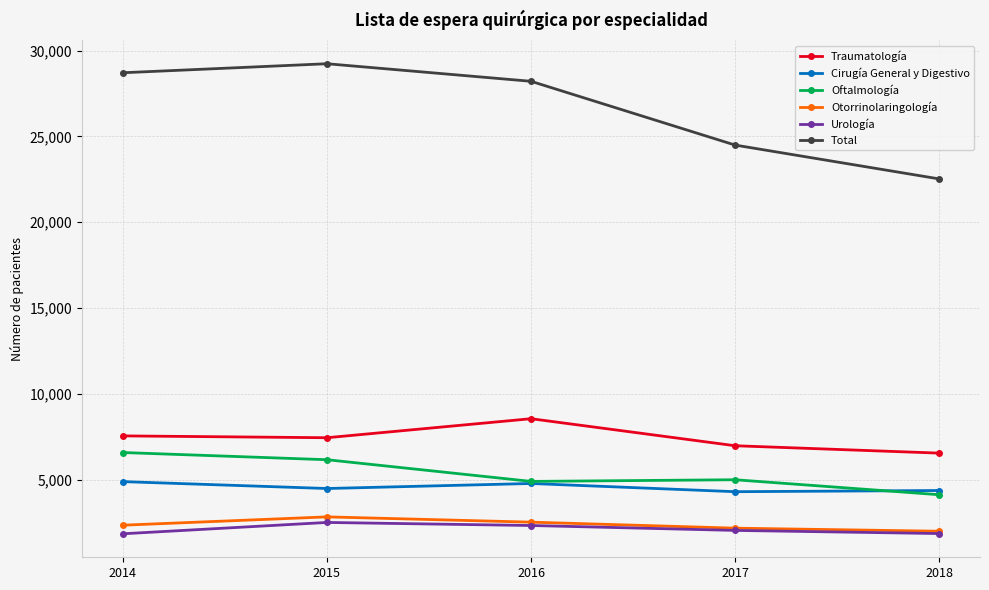

Which label corresponds to the largest value in the chart?

2015